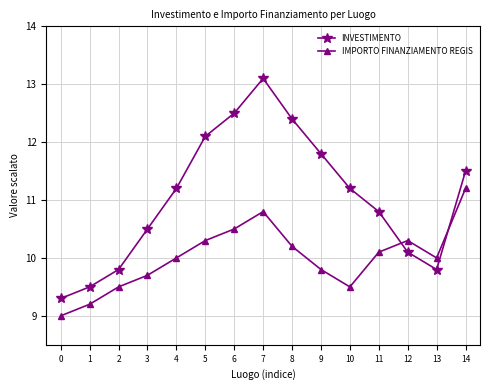

Rank the series by their maximum value, from lowest to highest.

IMPORTO FINANZIAMENTO REGIS, INVESTIMENTO